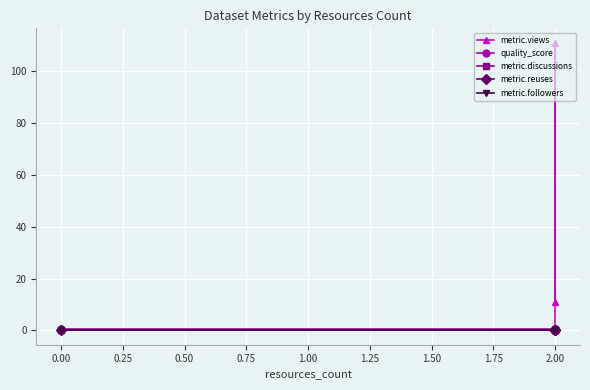

Is this an area chart (filled region under the line)?

No